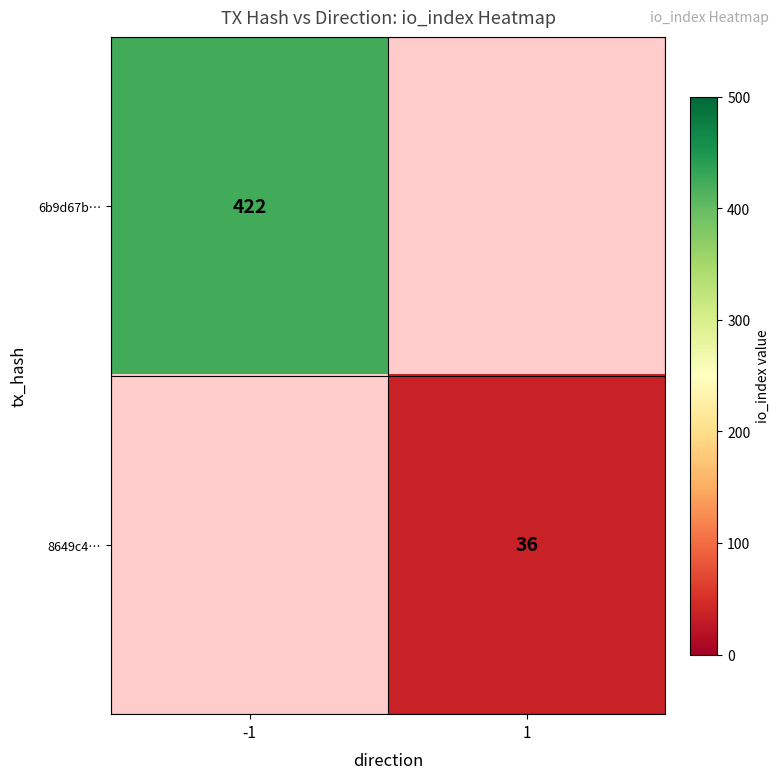

Is it true that 6b9d67b… equals 422 at -1?

True